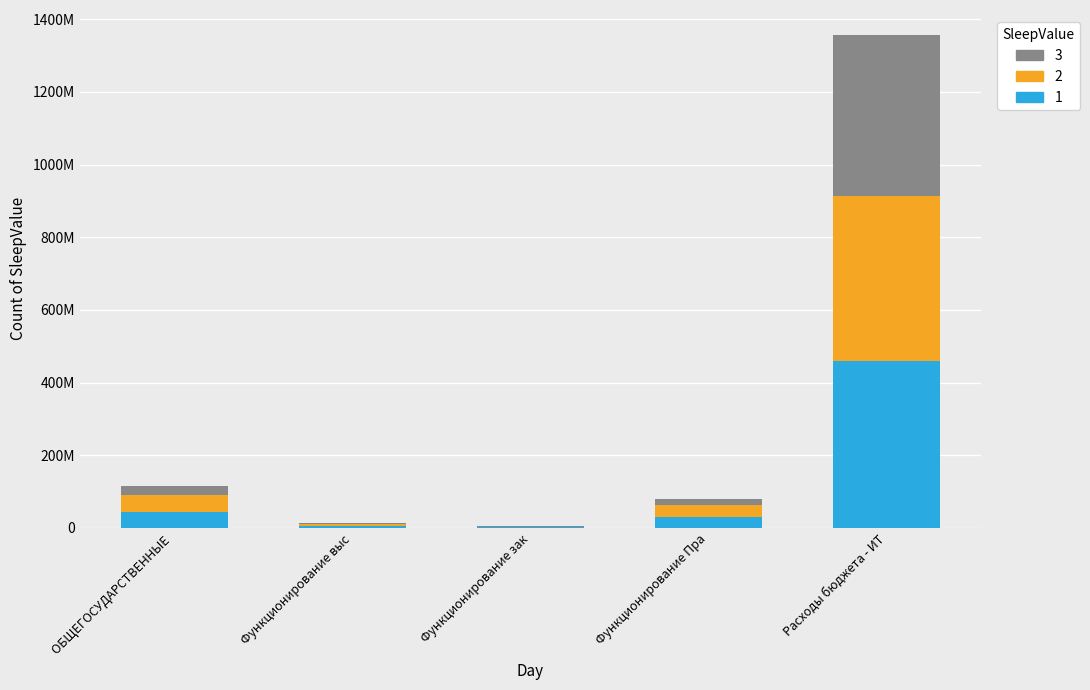

What are all the series names shown in the legend?

3, 2, 1